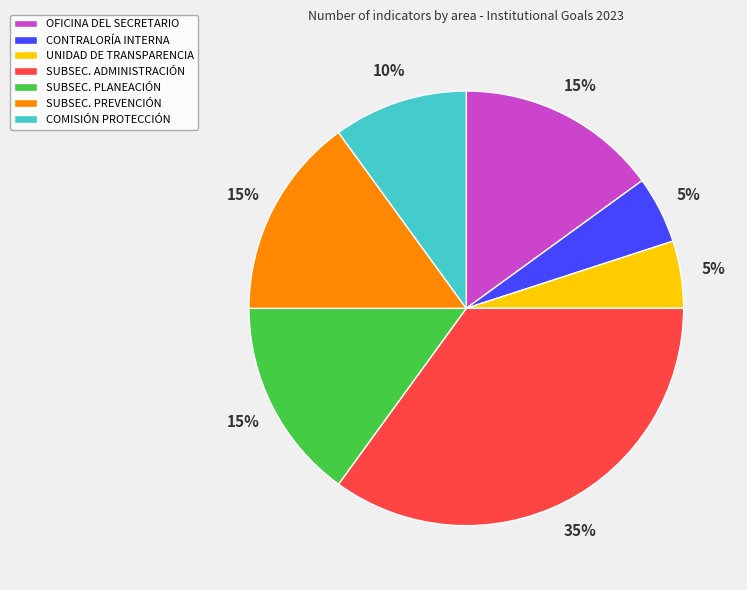

Count the number of slices in the pie.

7